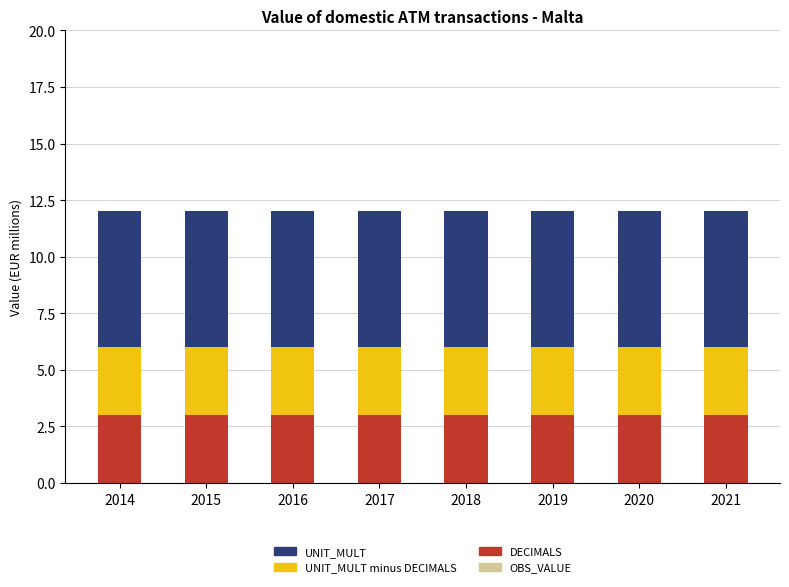

True or false: DECIMALS has a value of 3 at 2015.

True